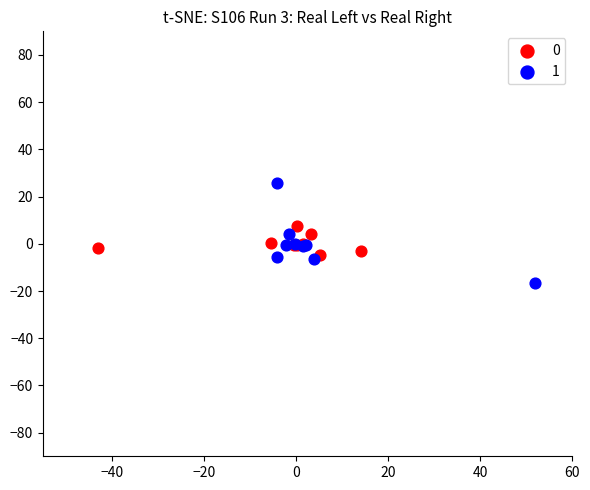

Which series has the largest Y range (max minus min)?

1